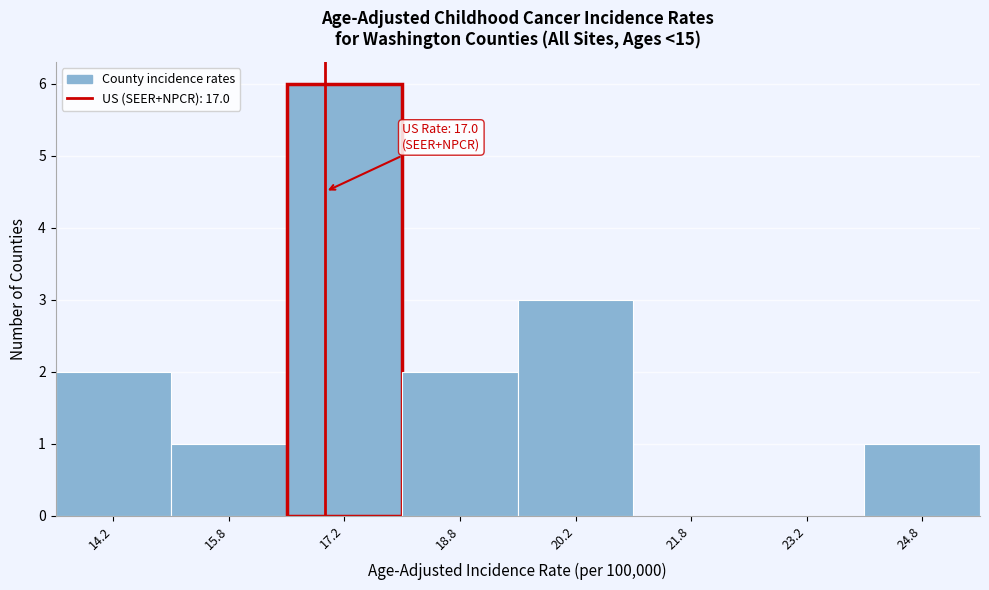

Over which range of the x-axis is the bar tallest?

16.5 to 18.0